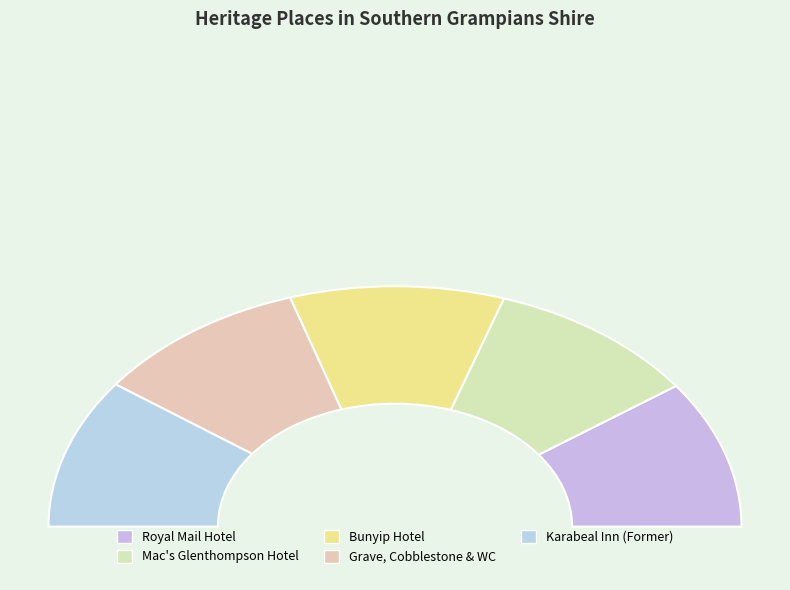

True or false: KARABEAL INN (FORMER) accounts for 10% of the total.

False